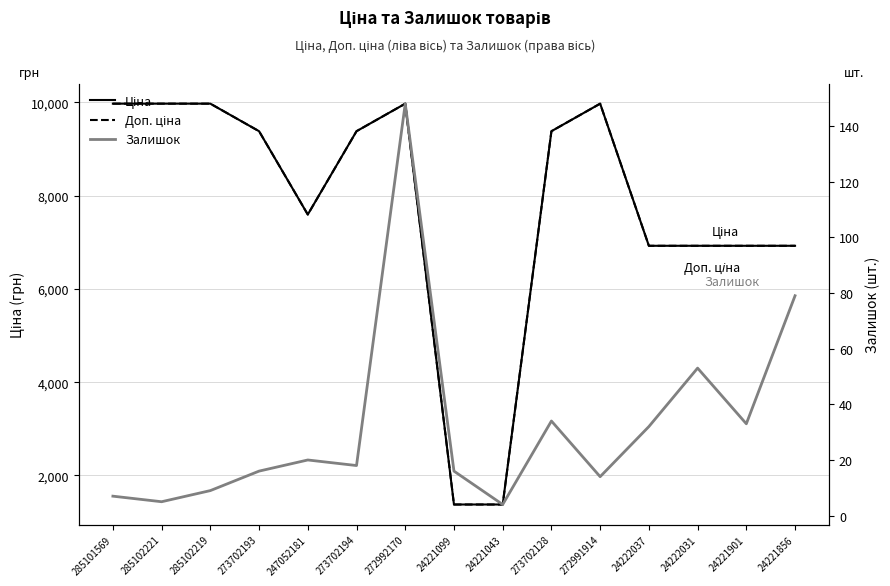

Which category has the highest value in the Доп. ціна series?

285101569